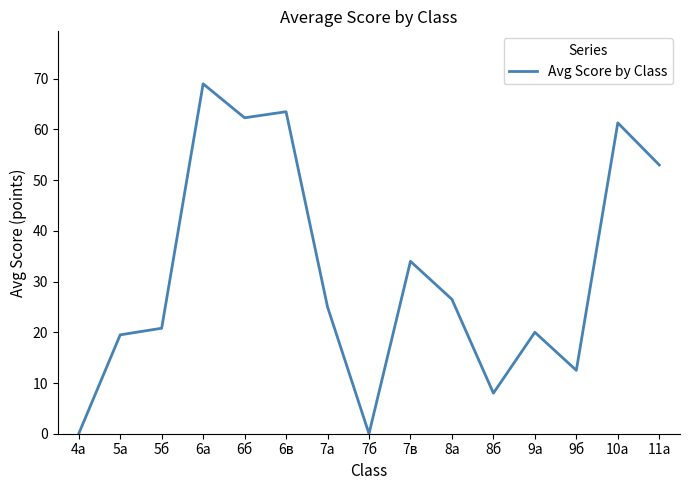

Read the value at 7в.

34.0